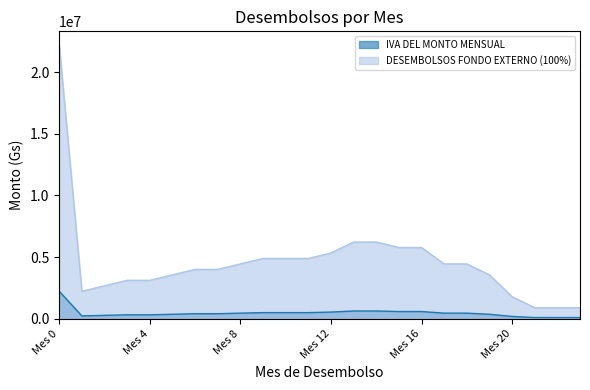

What is the difference between the maximum and minimum values in the DESEMBOLSOS FONDO EXTERNO (100%) series?

21312000